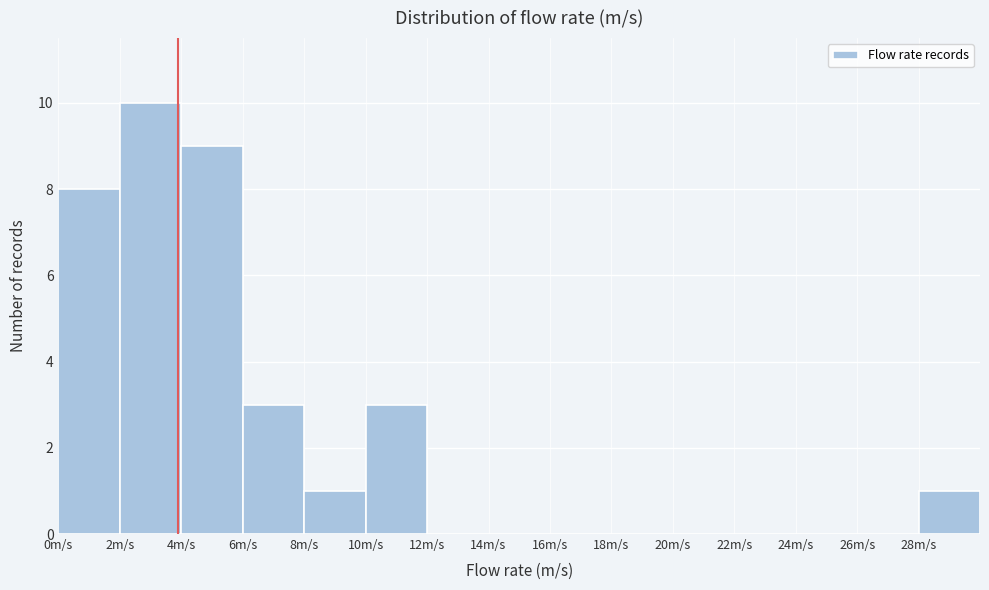

Reading left to right, transcribe this chart: for each bar, give the range it covers on the x-axis and its height. The values are not printed on the chart, so give them approximately, as read against the axis.

0 to 2: 8
2 to 4: 10
4 to 6: 9
6 to 8: 3
8 to 10: 1
10 to 12: 3
12 to 14: 0
14 to 16: 0
16 to 18: 0
18 to 20: 0
20 to 22: 0
22 to 24: 0
24 to 26: 0
26 to 28: 0
28 to 30: 1